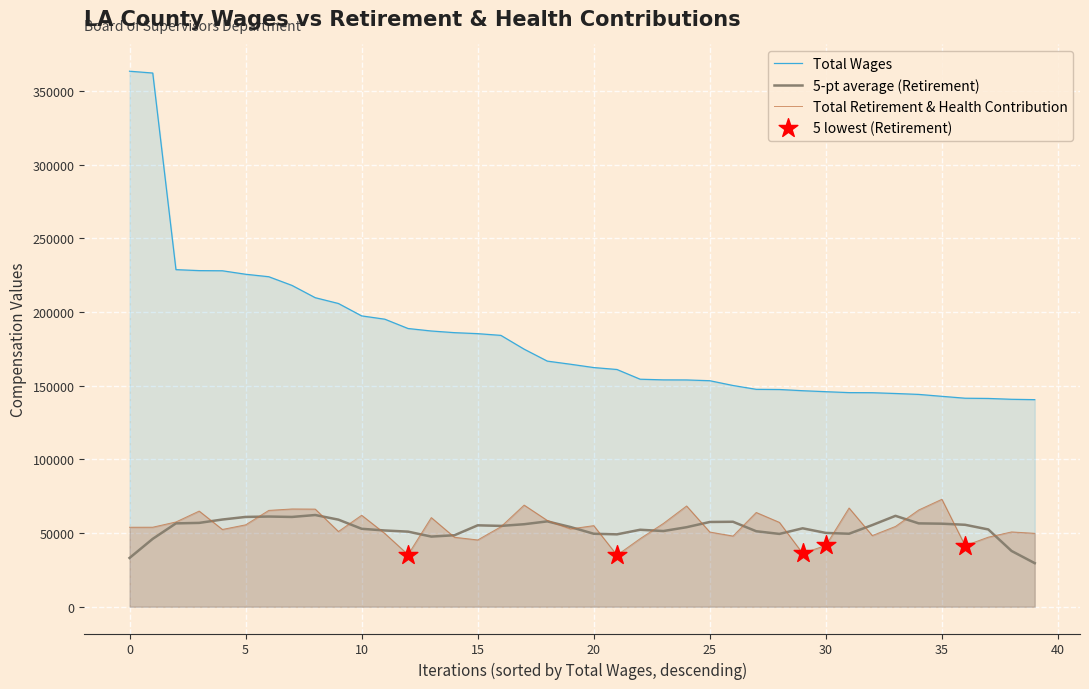

What are all the series names shown in the legend?

Total Wages, Total Retirement & Health Contribution